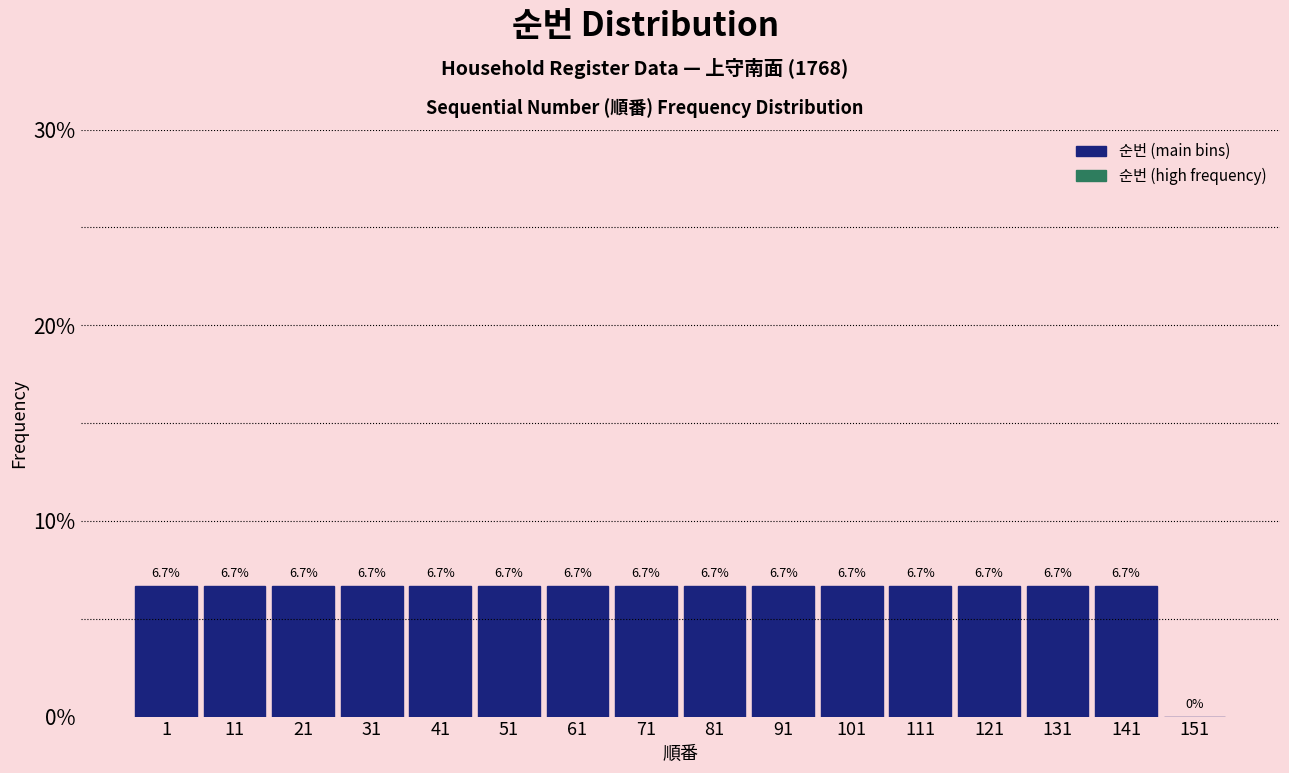

Reading left to right, transcribe all the data shown in this chart.

1=6.7	11=6.7	21=6.7	31=6.7	41=6.7	51=6.7	61=6.7	71=6.7	81=6.7	91=6.7	101=6.7	111=6.7	121=6.7	131=6.7	141=6.7	151=0.0